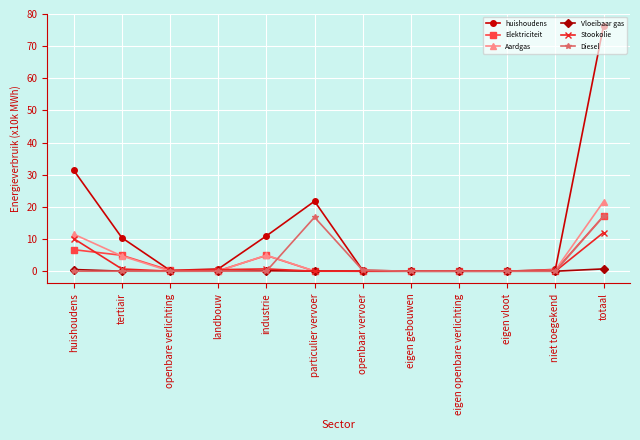

What is the difference between the maximum and minimum values in the Stookolie series?

12.0